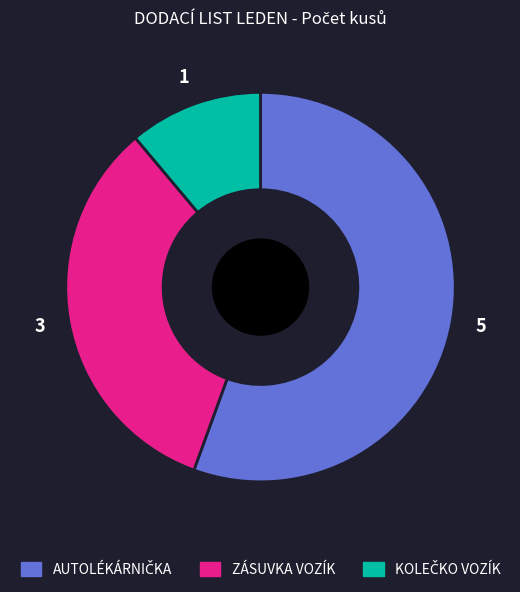

Does any single category account for the majority?

Yes